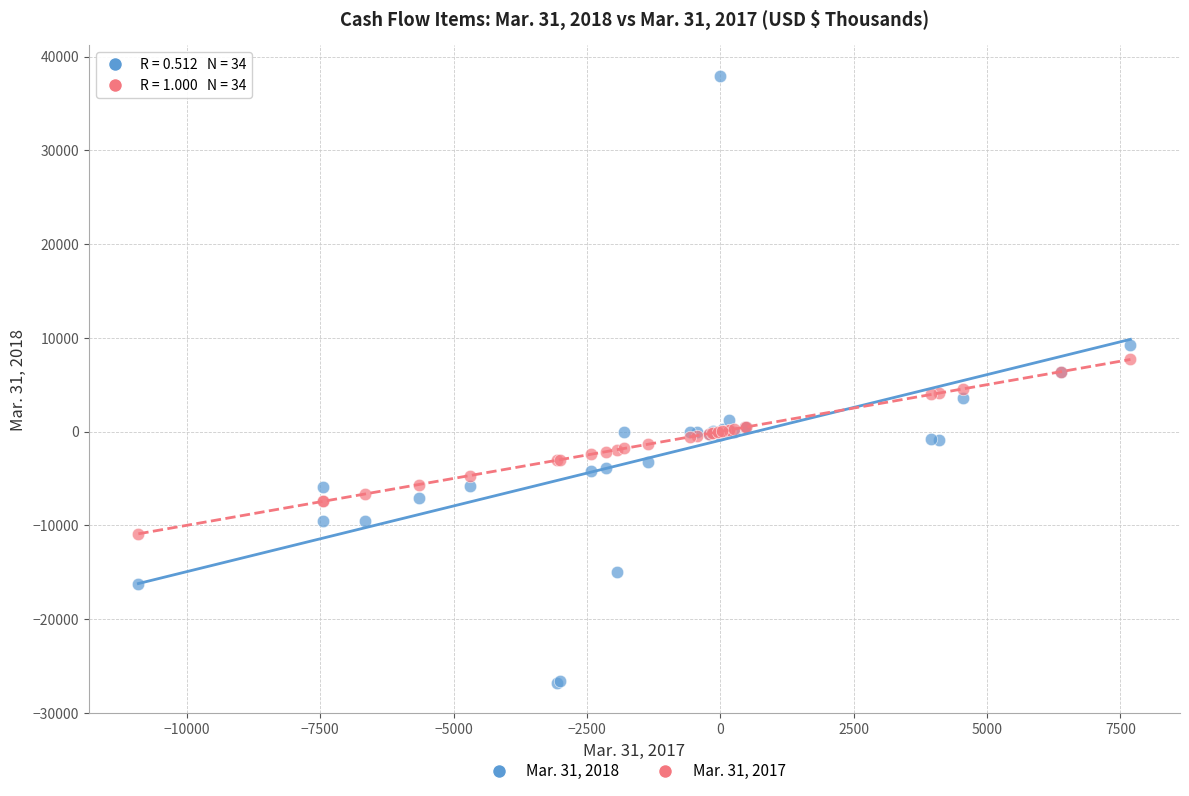

What are all the series names shown in the legend?

Mar. 31, 2018, Mar. 31, 2017